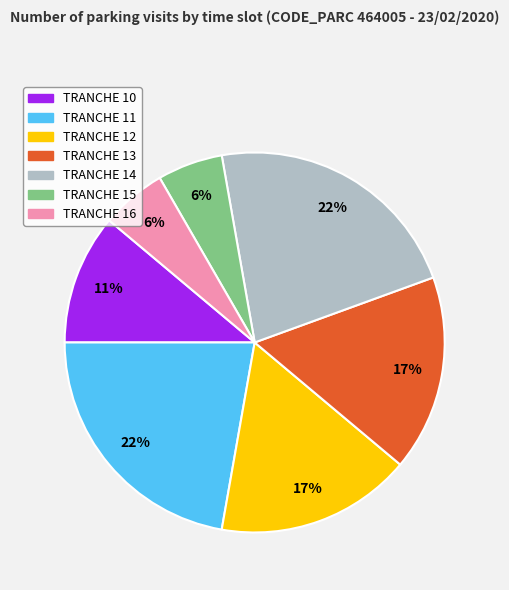

Do TRANCHE 14 and TRANCHE 15 together represent more than half of the pie?

No